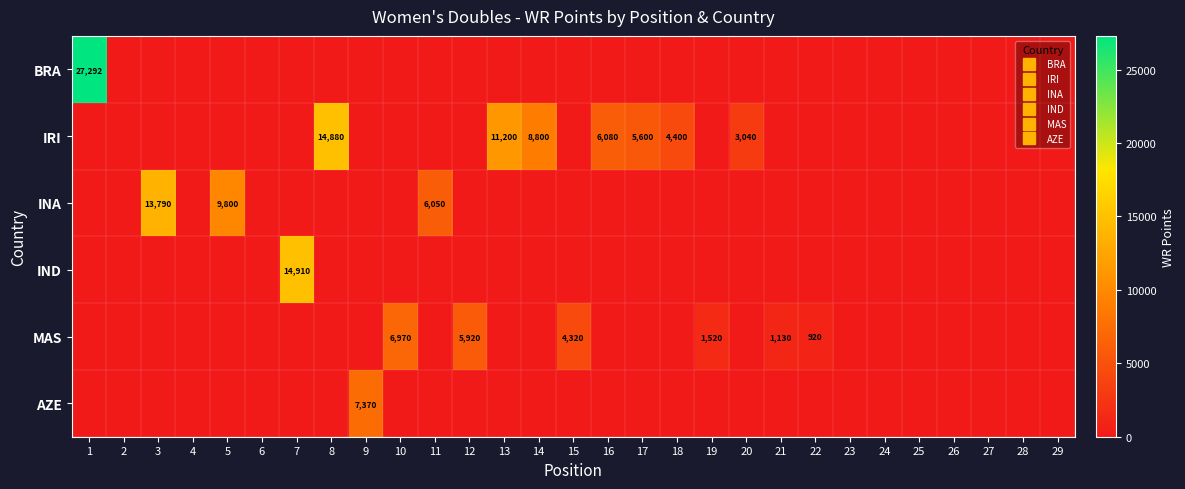

The value of AZE at 23 is 0. True or false?

True